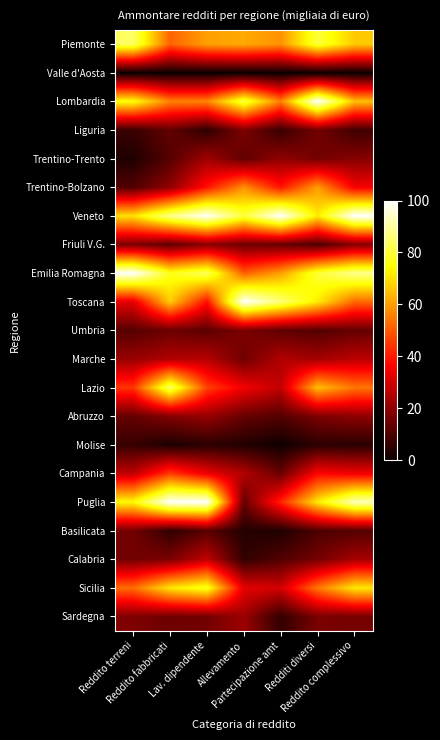

At how many categories does at least one series exceed 97?

7